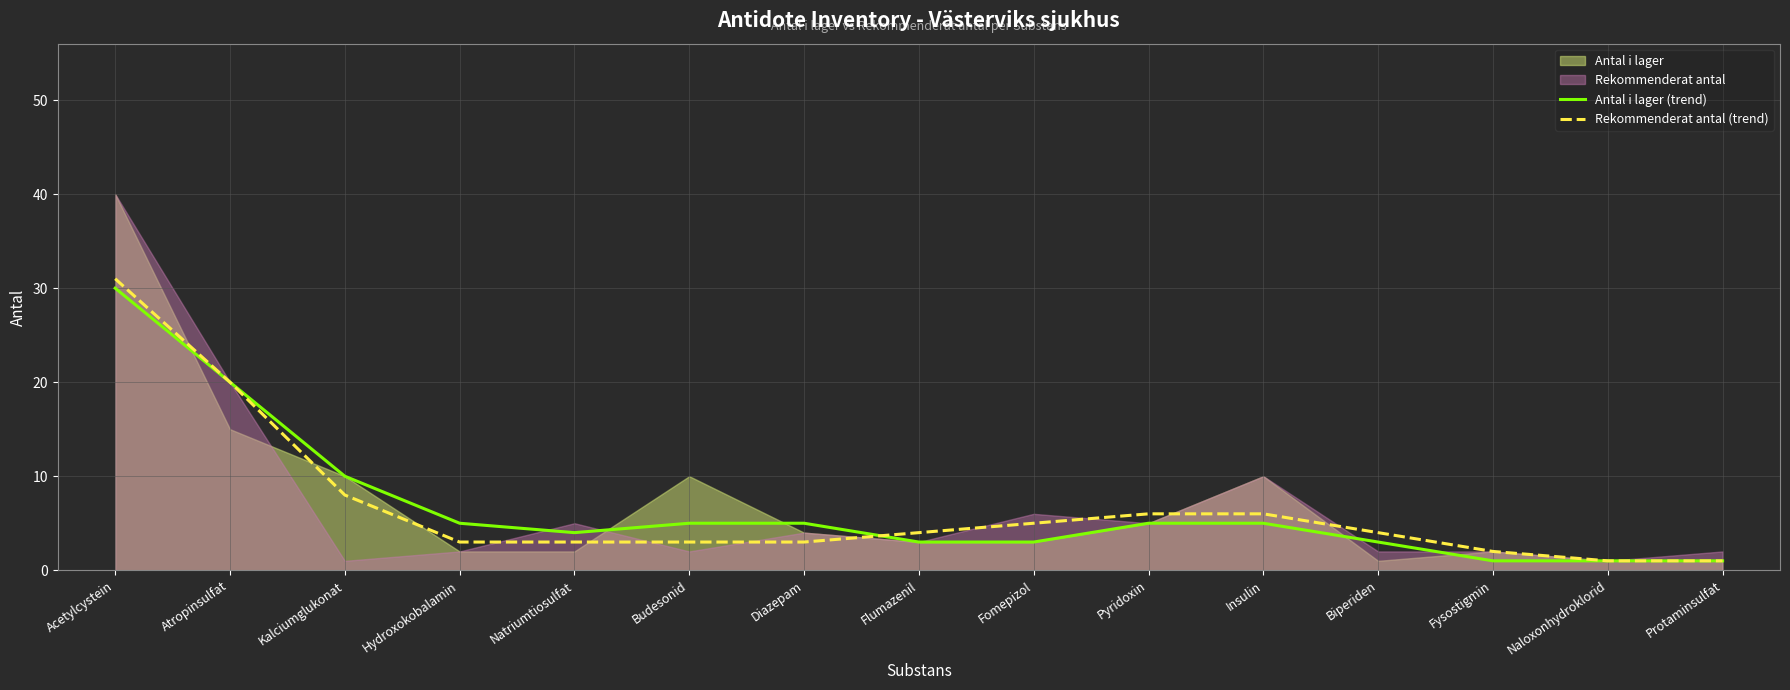

At how many categories does at least one series exceed 29?

1